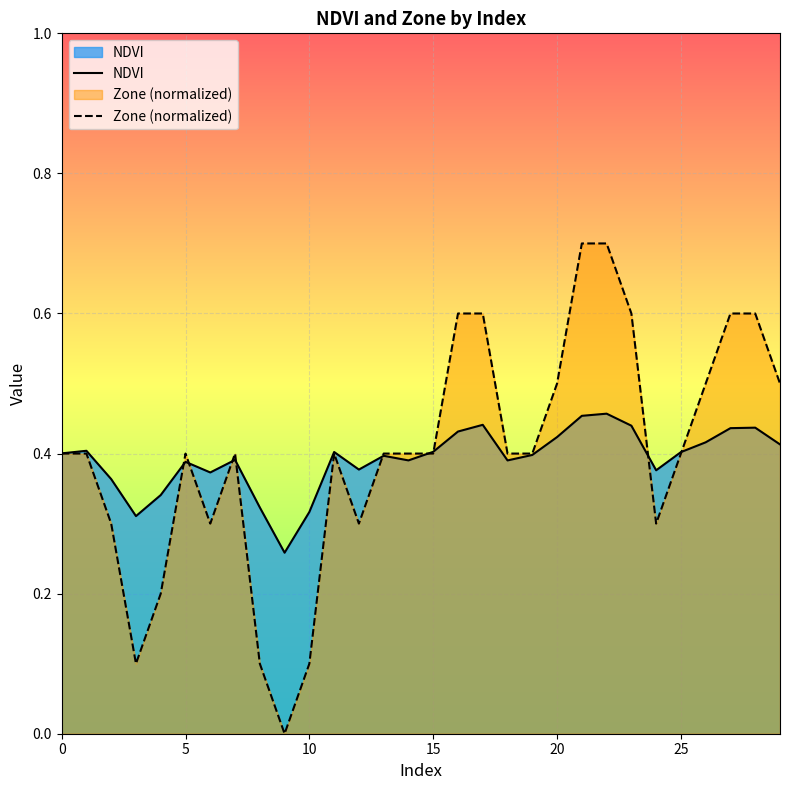

How many data points does each series have?

30